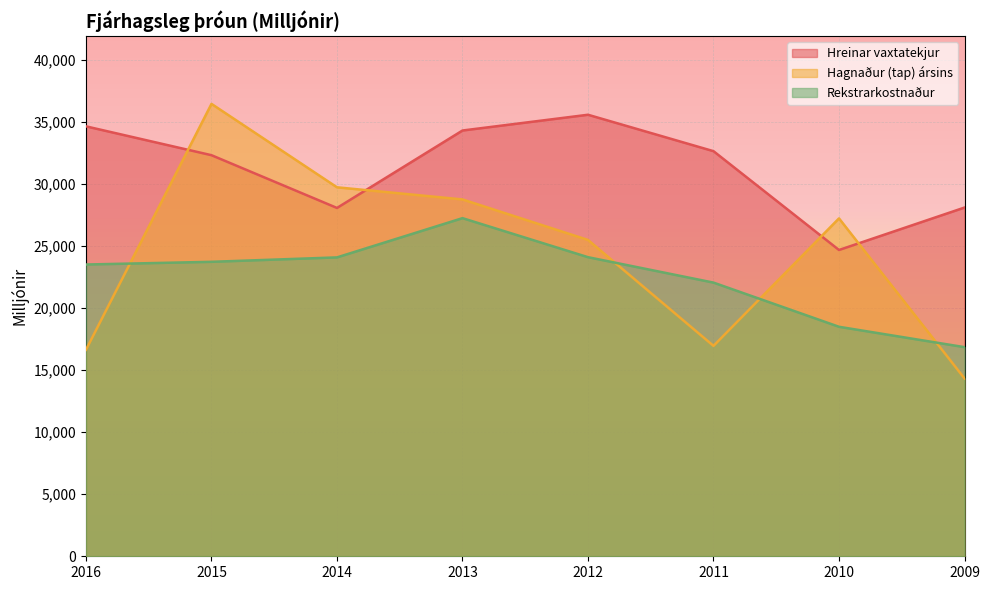

Which series has the largest range (max minus min)?

Hagnaður (tap) ársins